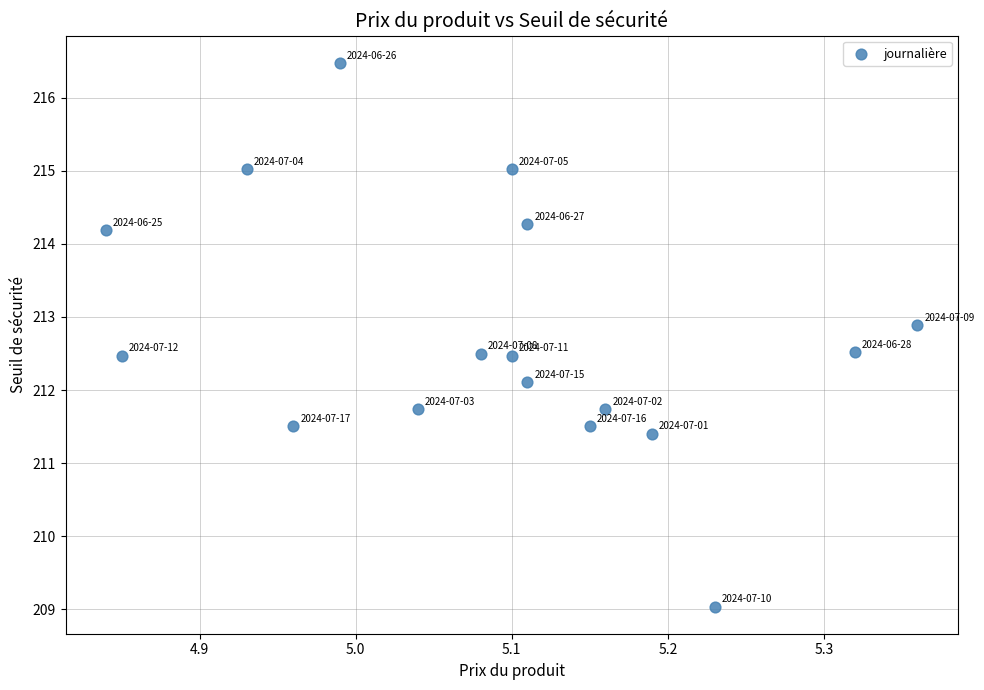

What Y value in the scatter plot is closest to 212?

212.1